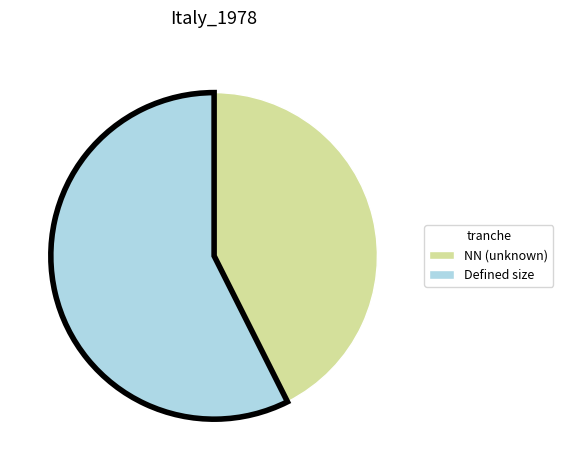

Is there a majority slice in this chart?

Yes